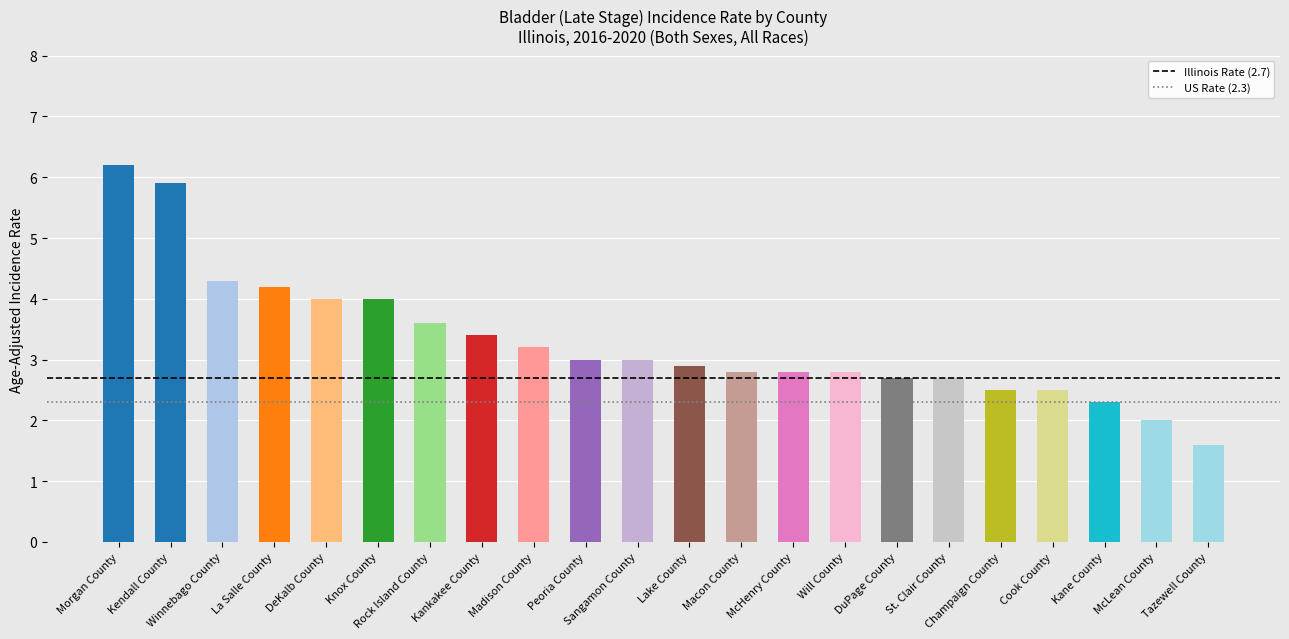

What position from the right is Lake County?

11